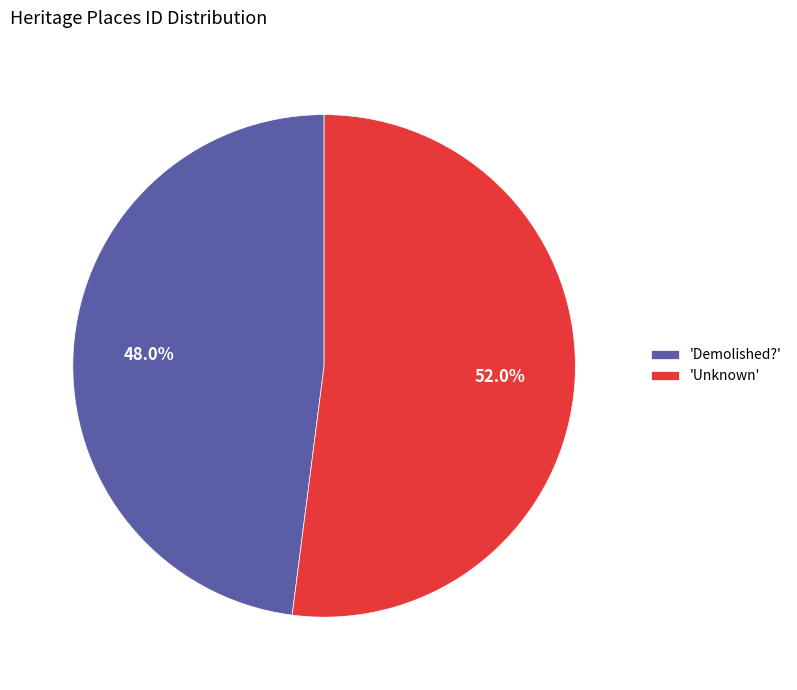

What is the largest slice in the pie chart?

'Unknown'